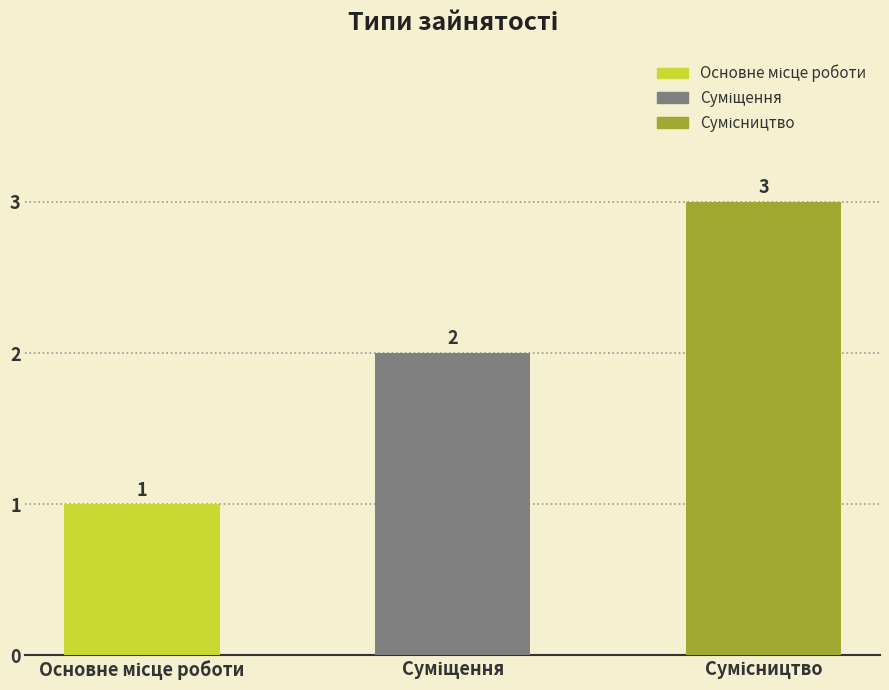

What is the sum of all values?

6